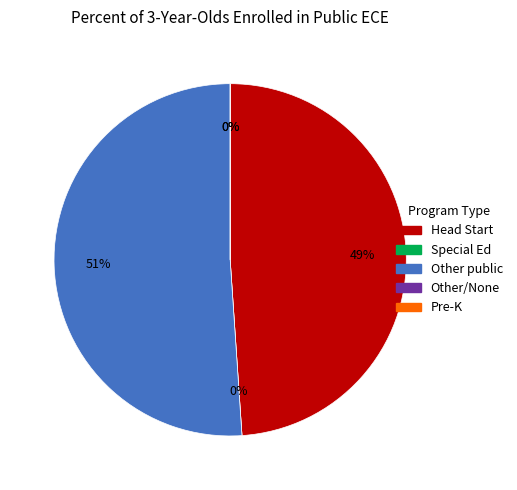

Is there a majority slice in this chart?

Yes